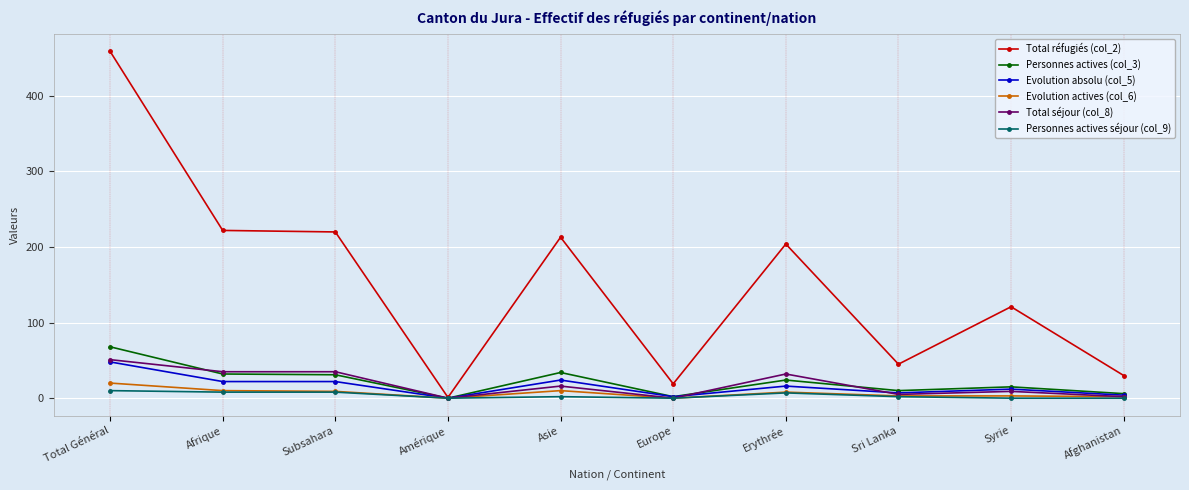

The value of Total réfugiés (col_2) at Afrique is 222. True or false?

True